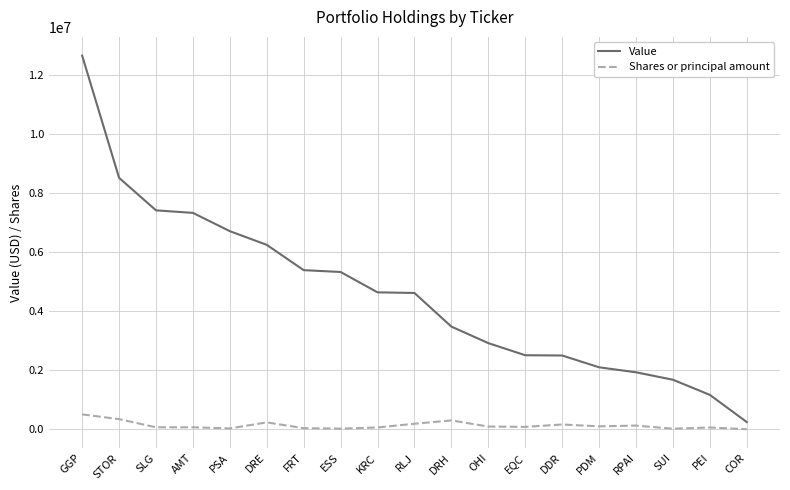

Which series has the widest spread of values?

Value